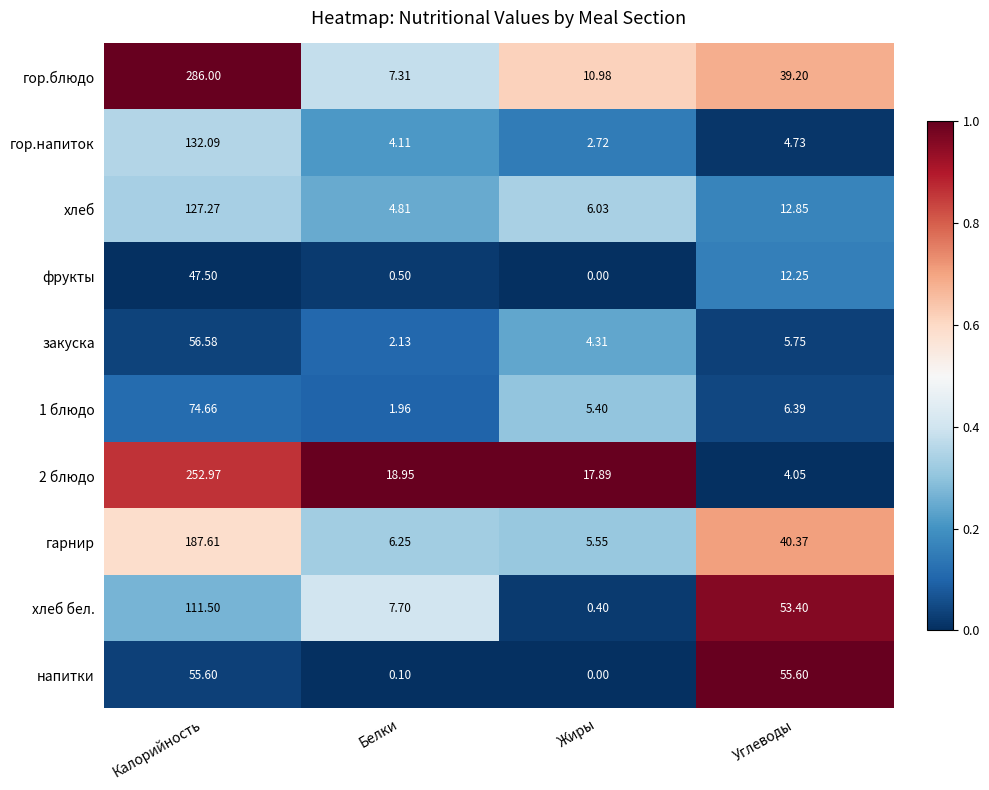

Where is фрукты nearest to the value 23?

Углеводы